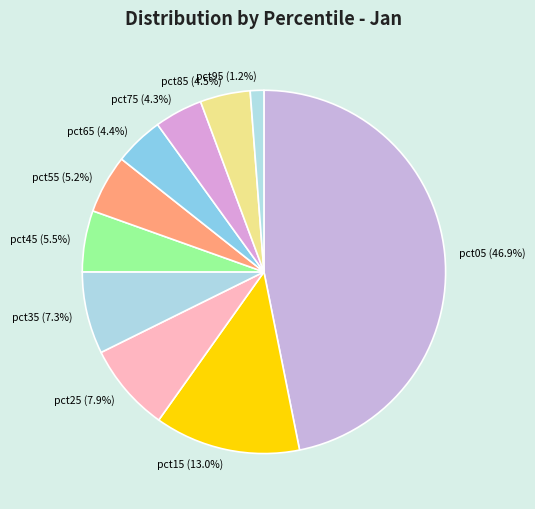

Which has a higher value, pct25 or pct45?

pct25